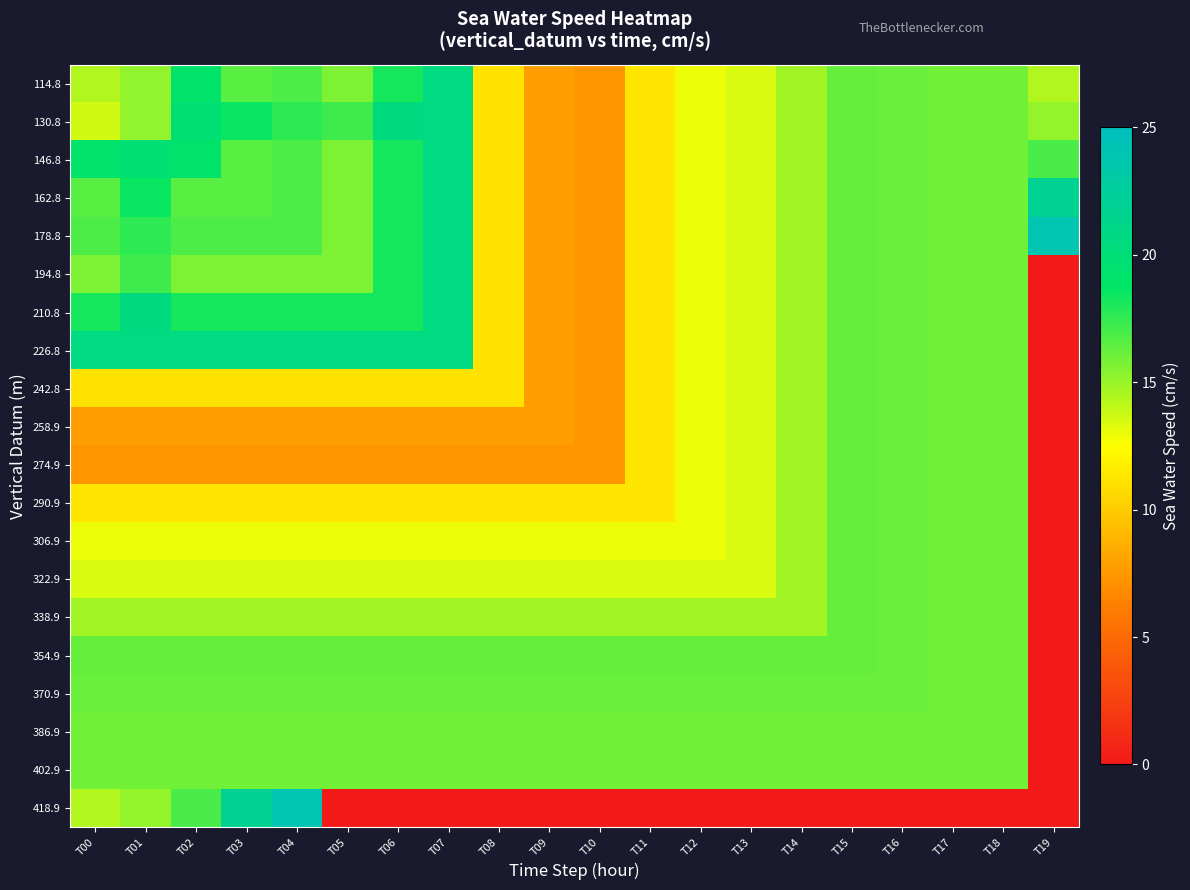

Count the number of categories in the chart.

20